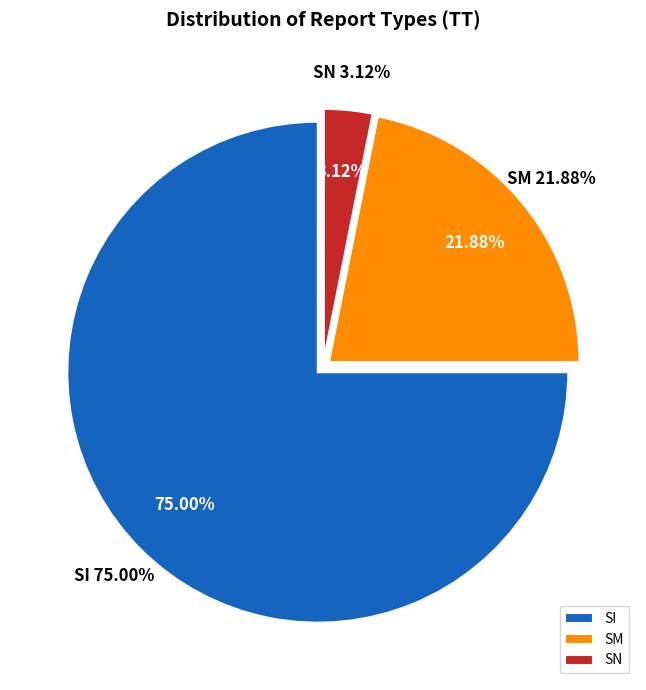

Is 3 the majority of the pie?

No